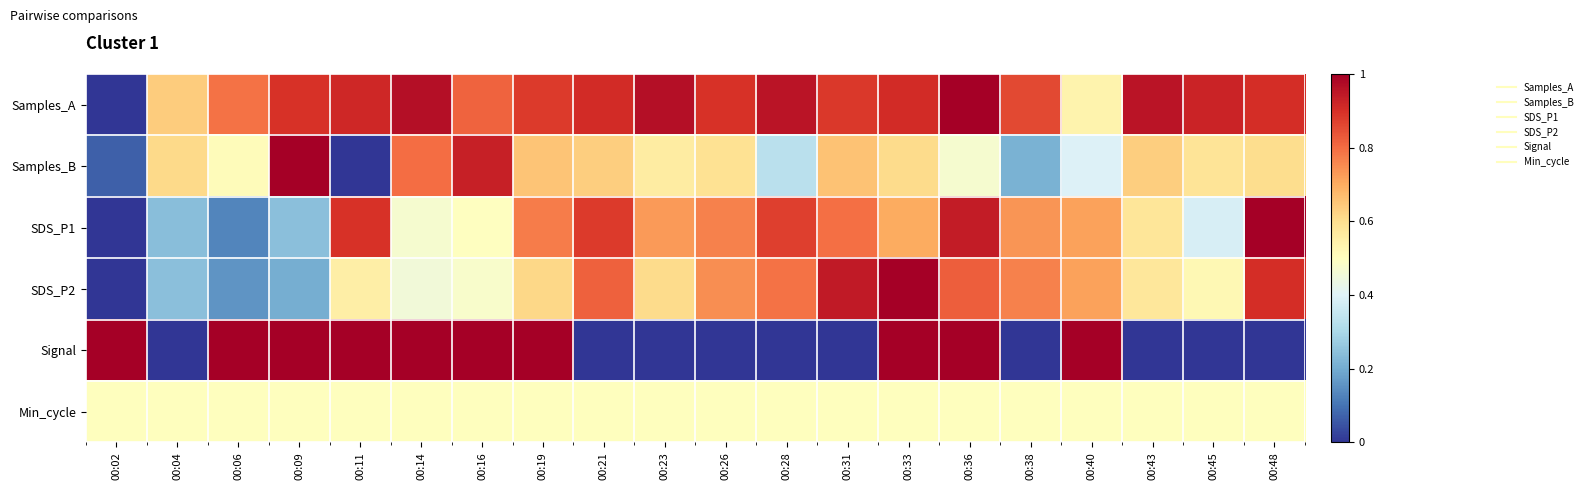

Reading left to right, extract all data points from this chart.

Samples_A: 00:02=0.0	00:04=0.6	00:06=0.8	00:09=0.9	00:11=0.9	00:14=1.0	00:16=0.8	00:19=0.9	00:21=0.9	00:23=1.0	00:26=0.9	00:28=1.0	00:31=0.9	00:33=0.9	00:36=1.0	00:38=0.9	00:40=0.5	00:43=1.0	00:45=0.9	00:48=0.9
Samples_B: 00:02=0.1	00:04=0.6	00:06=0.5	00:09=1.0	00:11=0.0	00:14=0.8	00:16=0.9	00:19=0.7	00:21=0.6	00:23=0.6	00:26=0.6	00:28=0.3	00:31=0.7	00:33=0.6	00:36=0.5	00:38=0.2	00:40=0.4	00:43=0.6	00:45=0.6	00:48=0.6
SDS_P1: 00:02=0.0	00:04=0.2	00:06=0.1	00:09=0.2	00:11=0.9	00:14=0.5	00:16=0.5	00:19=0.8	00:21=0.9	00:23=0.7	00:26=0.8	00:28=0.9	00:31=0.8	00:33=0.7	00:36=0.9	00:38=0.7	00:40=0.7	00:43=0.6	00:45=0.4	00:48=1.0
SDS_P2: 00:02=0.0	00:04=0.2	00:06=0.2	00:09=0.2	00:11=0.6	00:14=0.5	00:16=0.5	00:19=0.6	00:21=0.8	00:23=0.6	00:26=0.7	00:28=0.8	00:31=0.9	00:33=1.0	00:36=0.8	00:38=0.8	00:40=0.7	00:43=0.6	00:45=0.5	00:48=0.9
Signal: 00:02=1.0	00:04=0.0	00:06=1.0	00:09=1.0	00:11=1.0	00:14=1.0	00:16=1.0	00:19=1.0	00:21=0.0	00:23=0.0	00:26=0.0	00:28=0.0	00:31=0.0	00:33=1.0	00:36=1.0	00:38=0.0	00:40=1.0	00:43=0.0	00:45=0.0	00:48=0.0
Min_cycle: 00:02=0.5	00:04=0.5	00:06=0.5	00:09=0.5	00:11=0.5	00:14=0.5	00:16=0.5	00:19=0.5	00:21=0.5	00:23=0.5	00:26=0.5	00:28=0.5	00:31=0.5	00:33=0.5	00:36=0.5	00:38=0.5	00:40=0.5	00:43=0.5	00:45=0.5	00:48=0.5